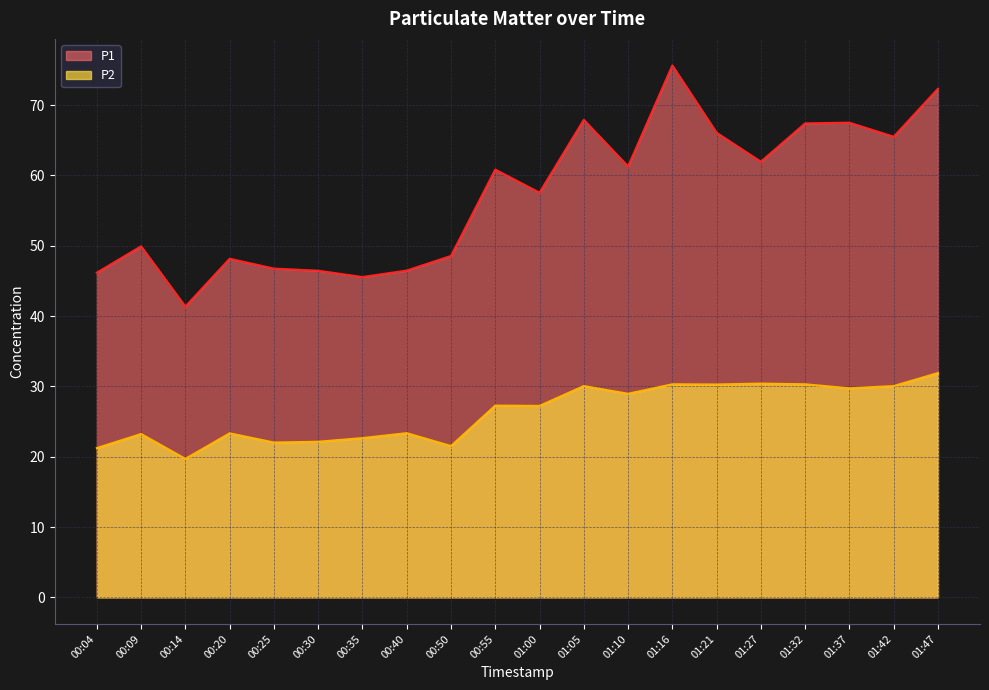

At which label does P2 reach its peak?

01:47